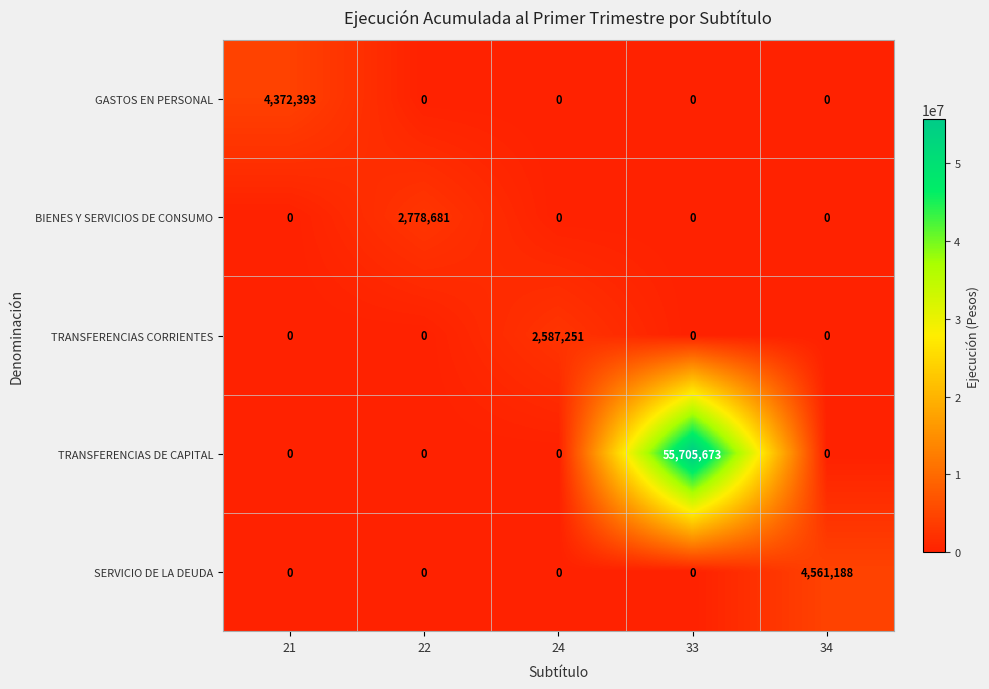

At which label does GASTOS EN PERSONAL reach its peak?

21